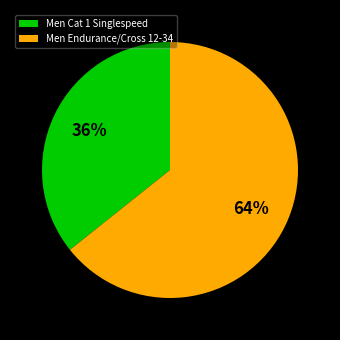

Count the number of slices in the pie.

2